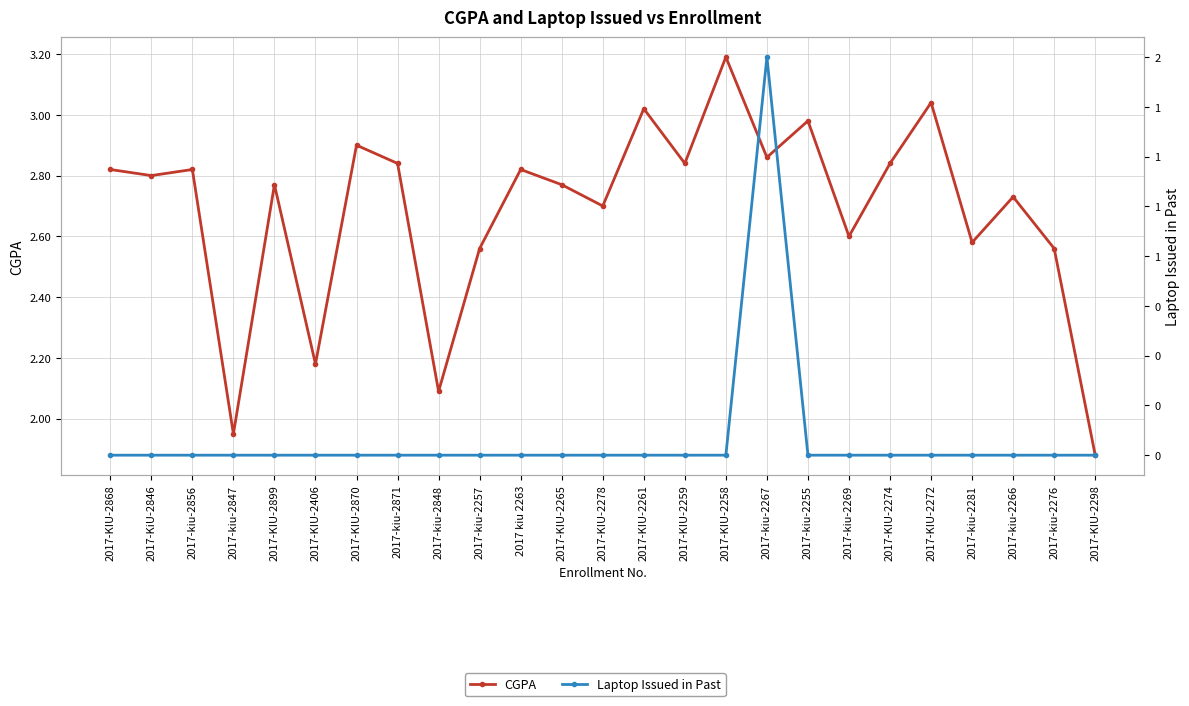

How many lines are shown in the chart?

2